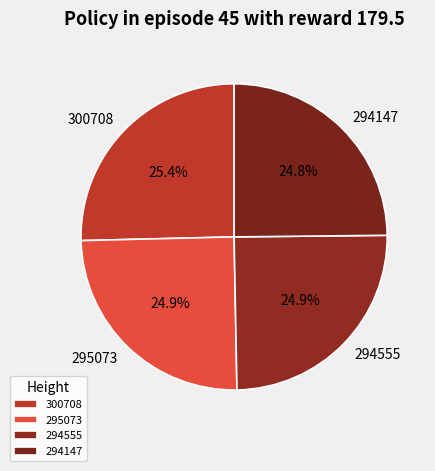

What is the total percentage of 295073 and 300708?

50.3%